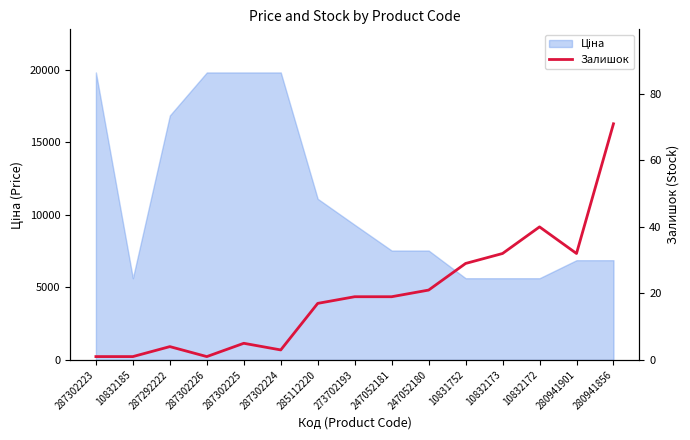

True or false: the data shows 32 at 10832173.

True